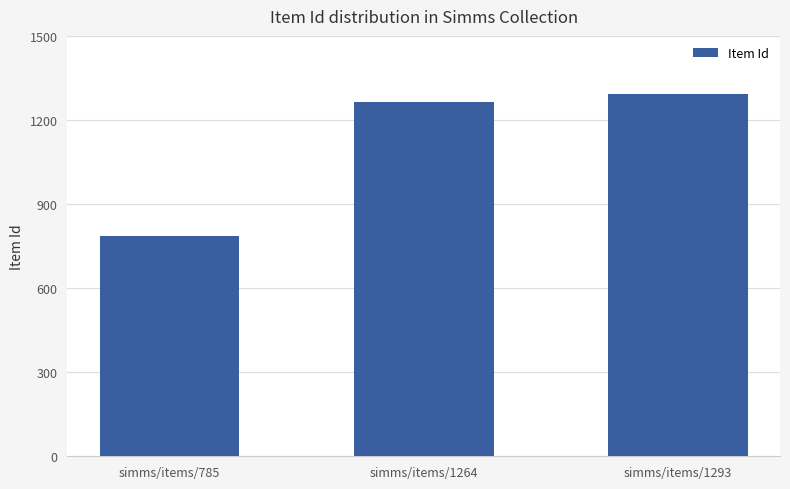

Does the chart contain any negative values?

No